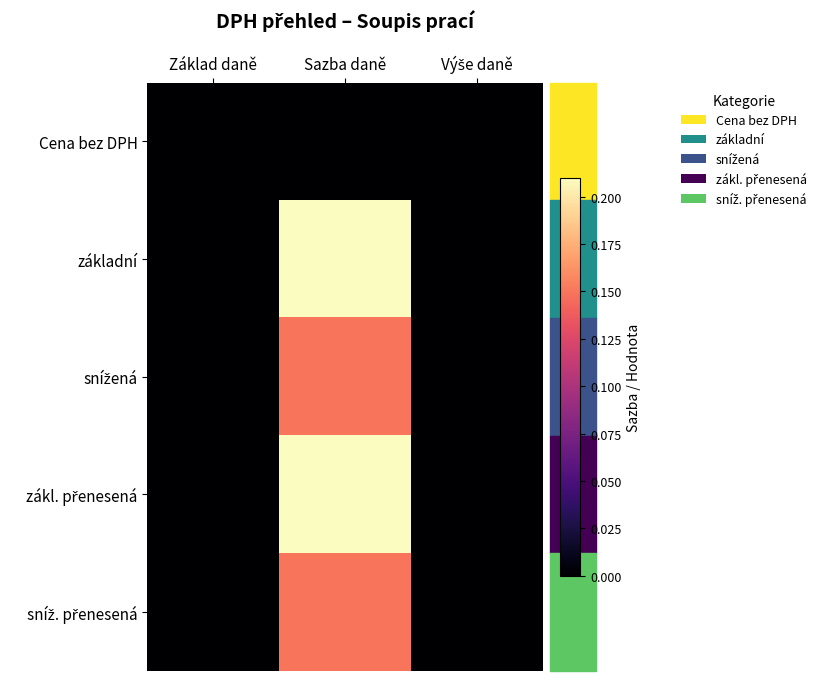

What is the difference between the highest and lowest values at Sazba daně?

0.2